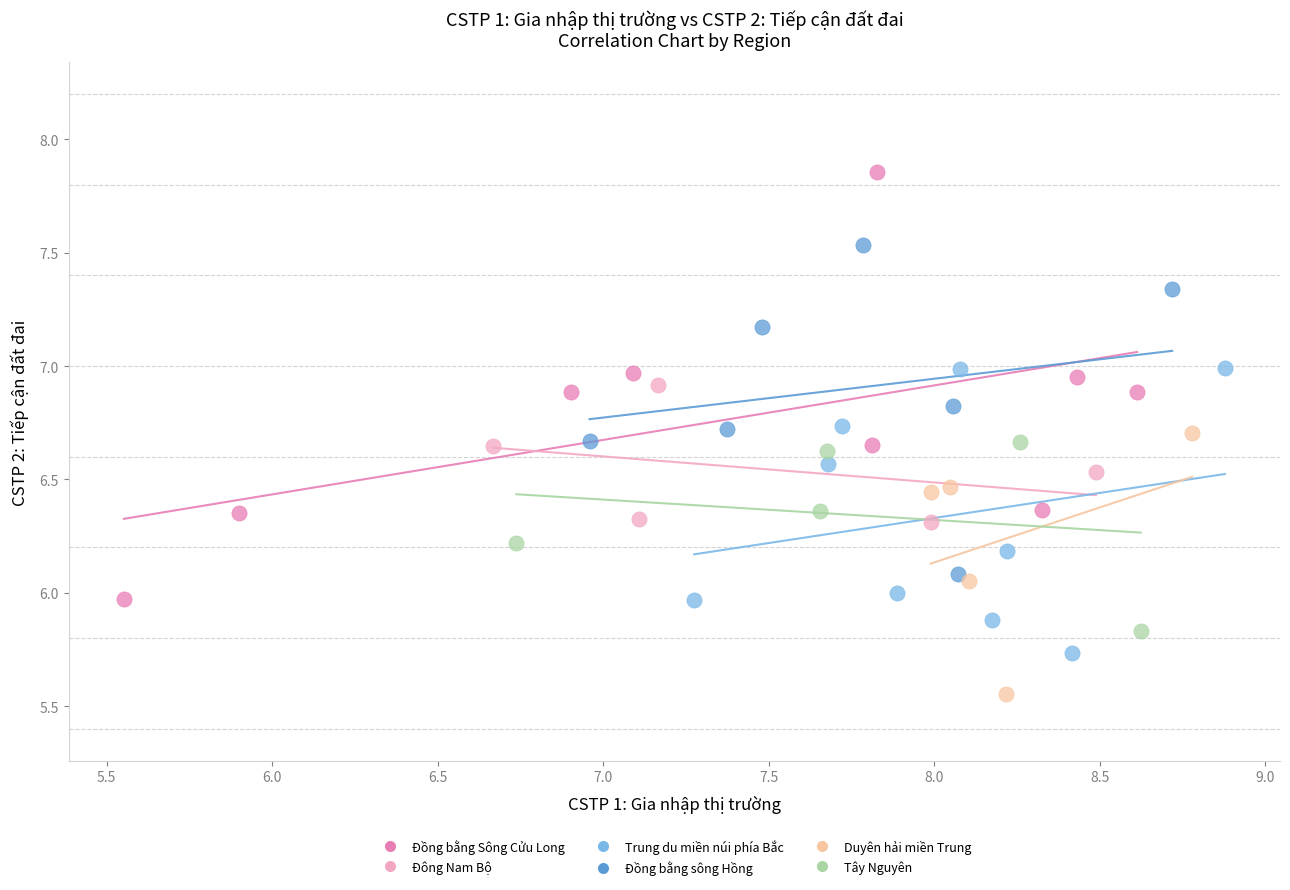

Which series contains the highest Y value?

Đồng bằng Sông Cửu Long